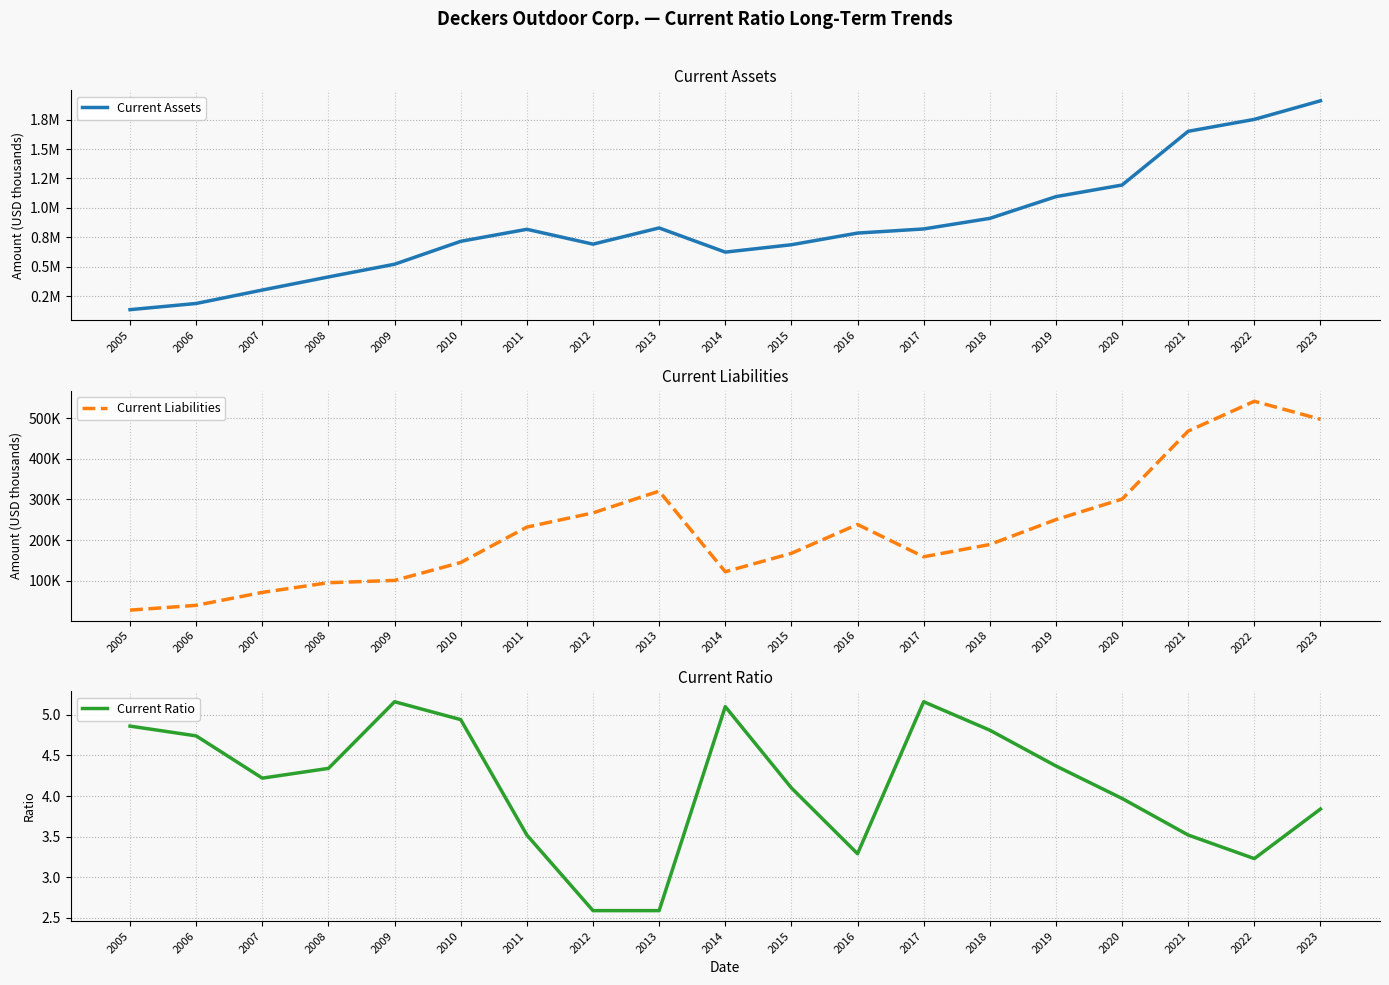

True or false: Current Ratio and Current Liabilities intersect in this chart.

False